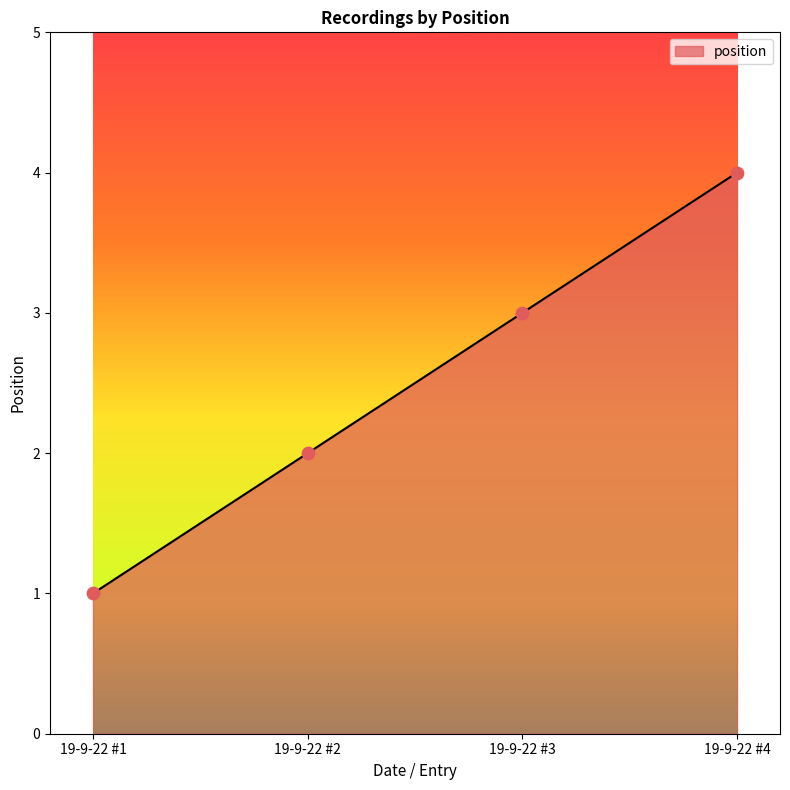

Which has a higher value, 19-9-22 #2 or 19-9-22 #4?

19-9-22 #4